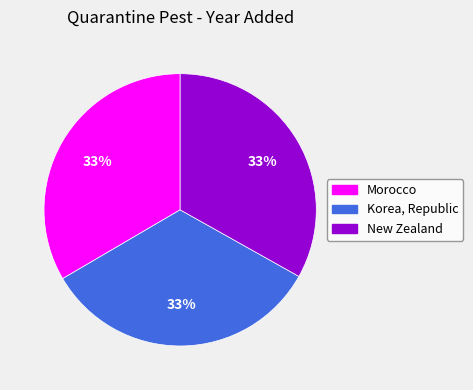

Is the sum of Morocco and New Zealand greater than half?

Yes